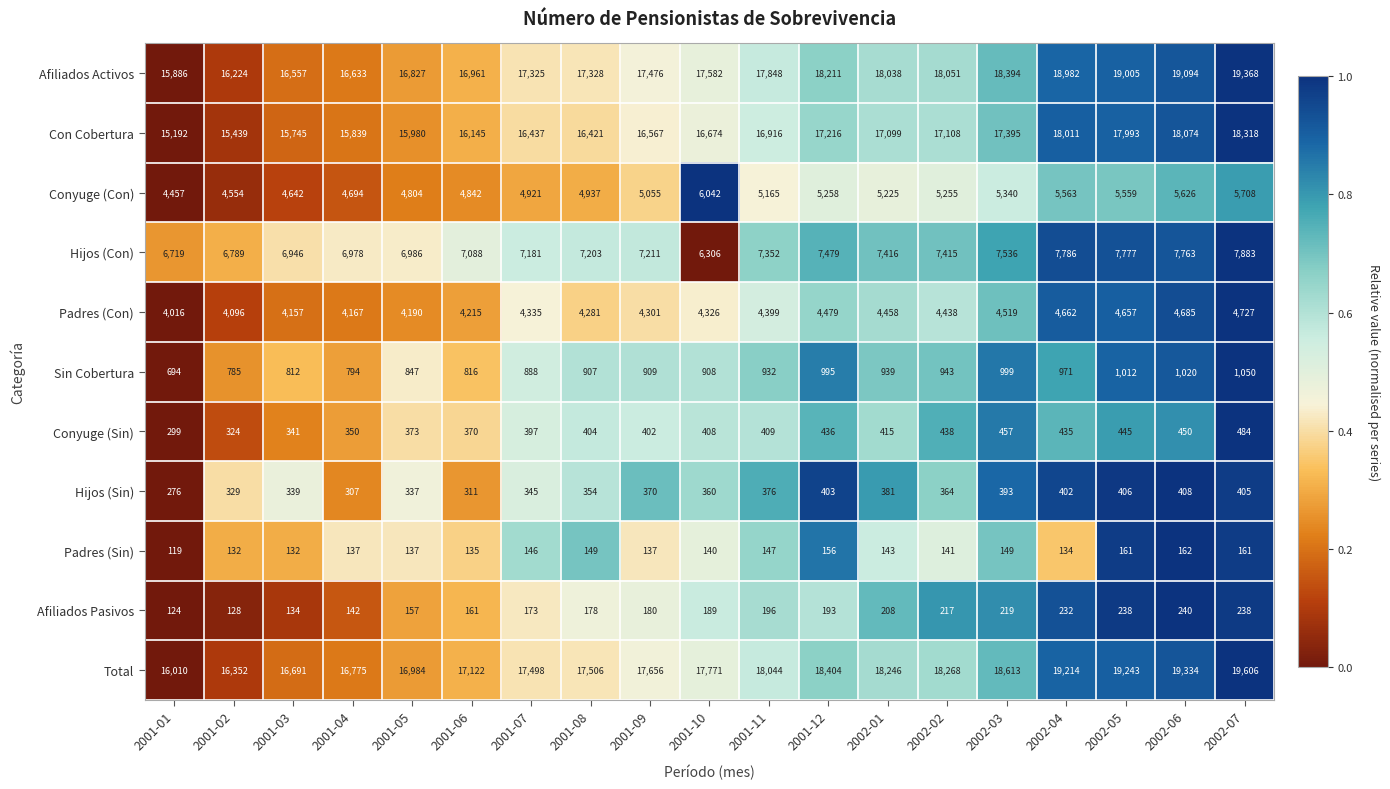

What is the total value across all series at 2001-01?

63792